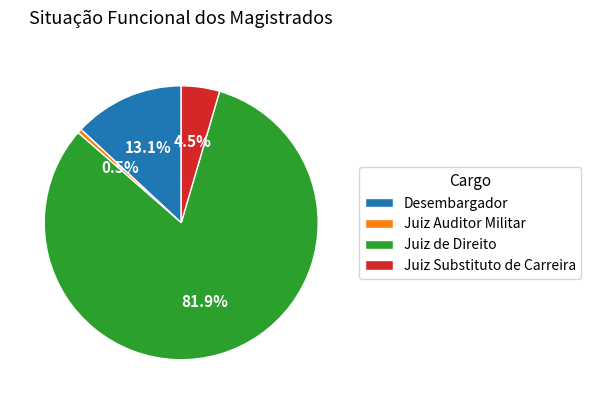

Approximately how many times larger is the value at Juiz Auditor Militar compared to Juiz Substituto de Carreira?

0.1